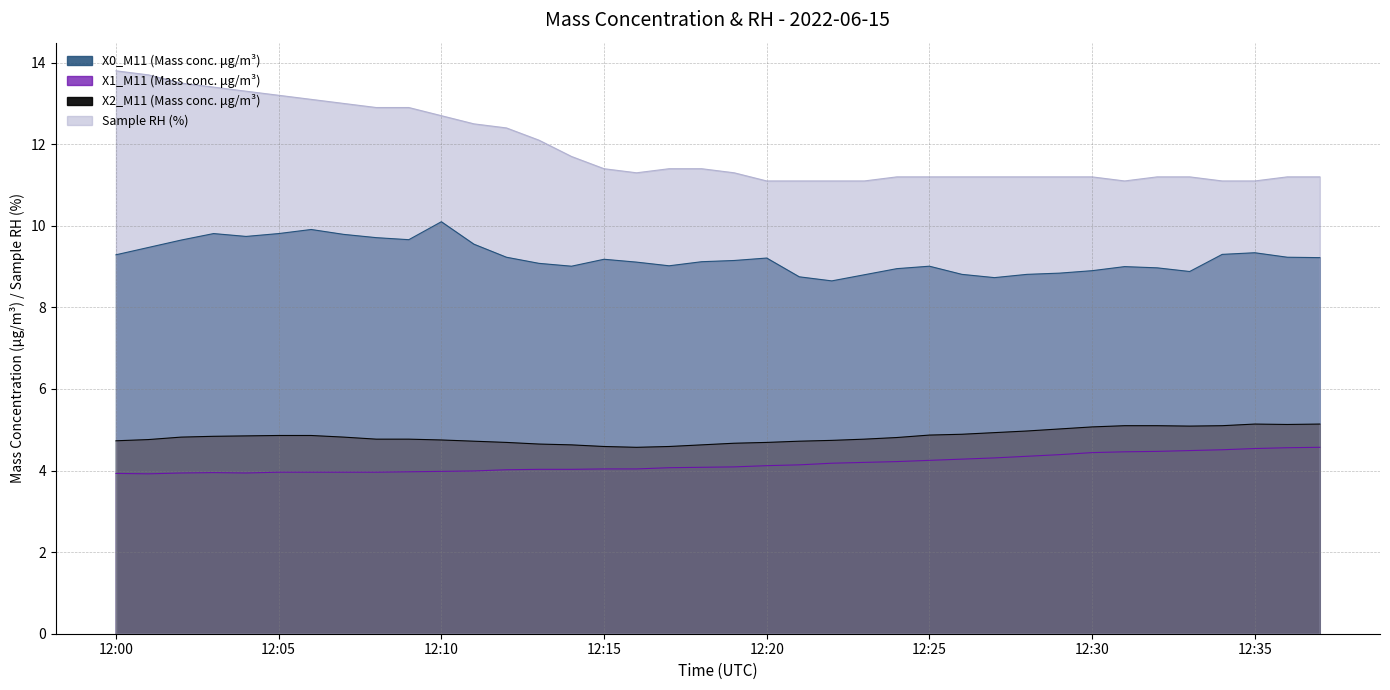

In X0_M11 (Mass conc. μg/m³), how many points are higher than both neighbors (excluding endpoints)?

8